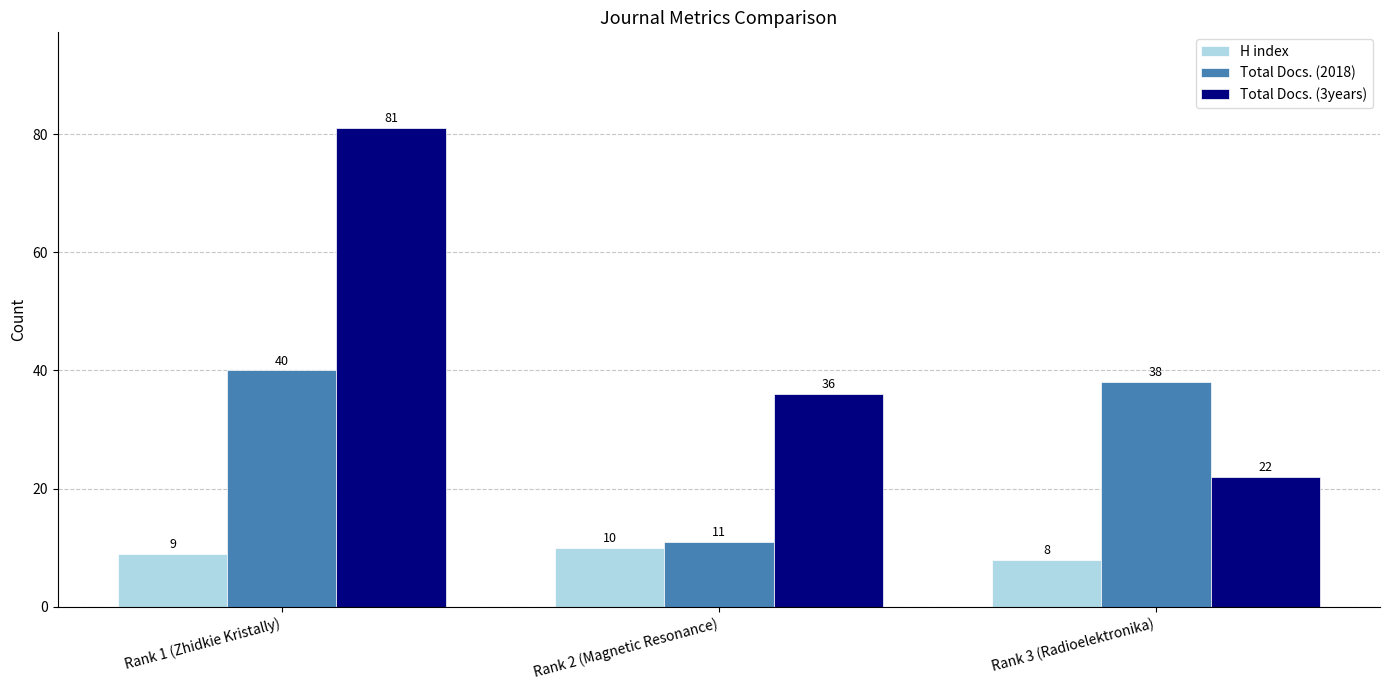

At which label does Total Docs. (2018) reach its peak?

Rank 1 (Zhidkie Kristally)